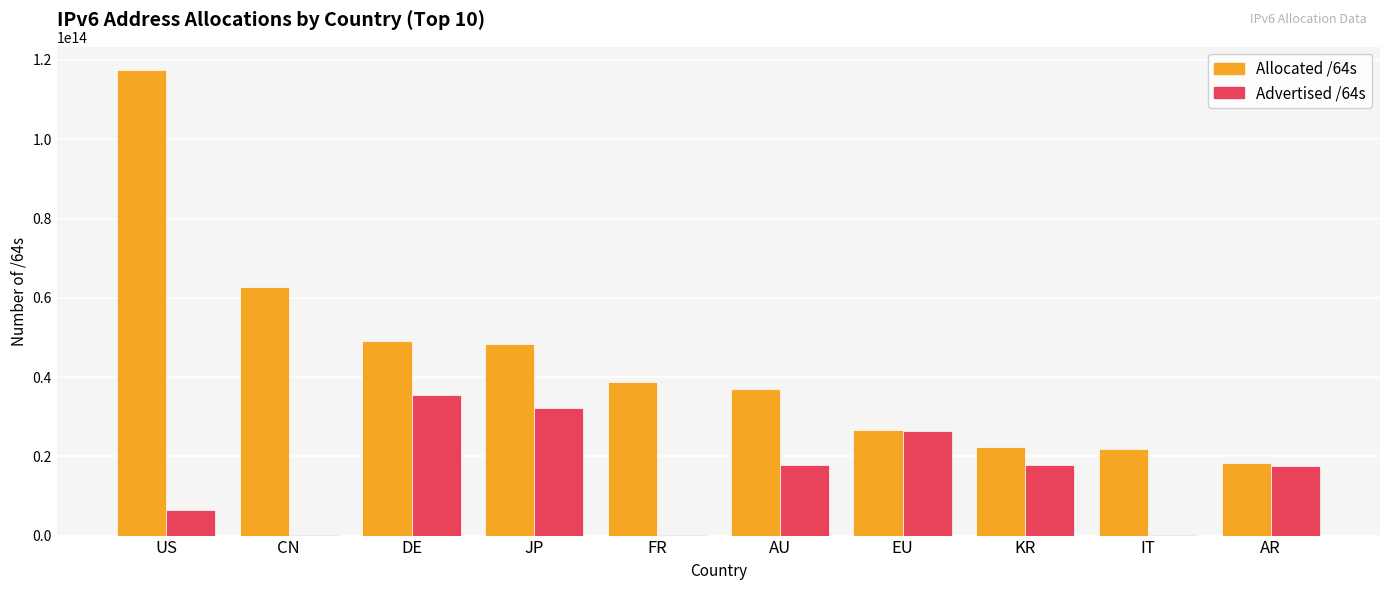

What are all the series names shown in the legend?

Allocated /64s, Advertised /64s